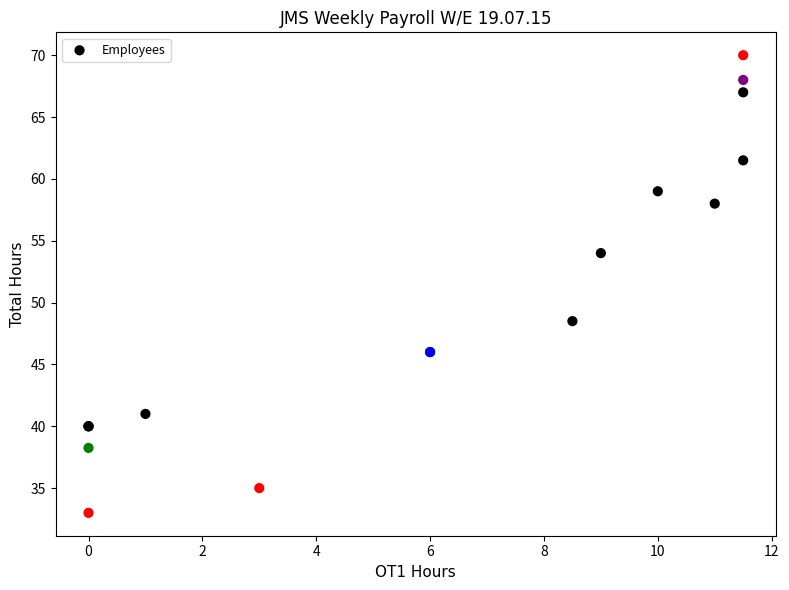

What Y value in the scatter plot is closest to 51?

48.5